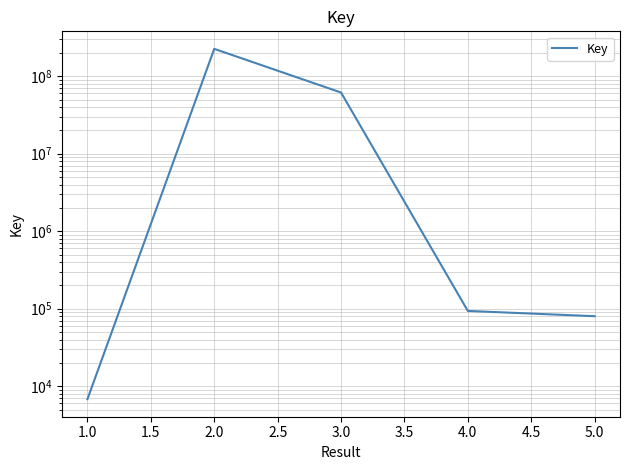

Read the value at 1.0, to the nearest 100.

6800